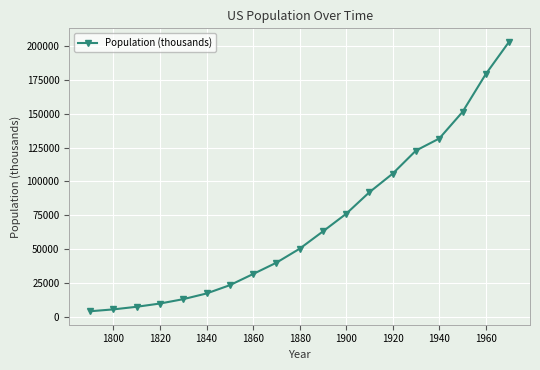

What is the difference between the second highest and second lowest values?

174015